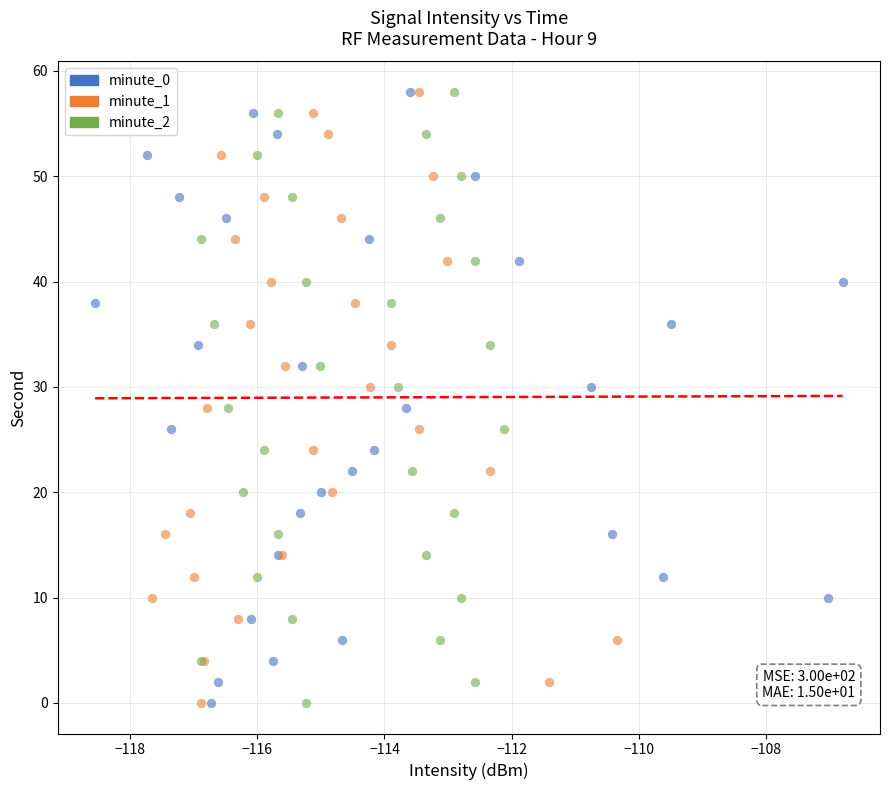

What are all the series names shown in the legend?

minute_0, minute_1, minute_2